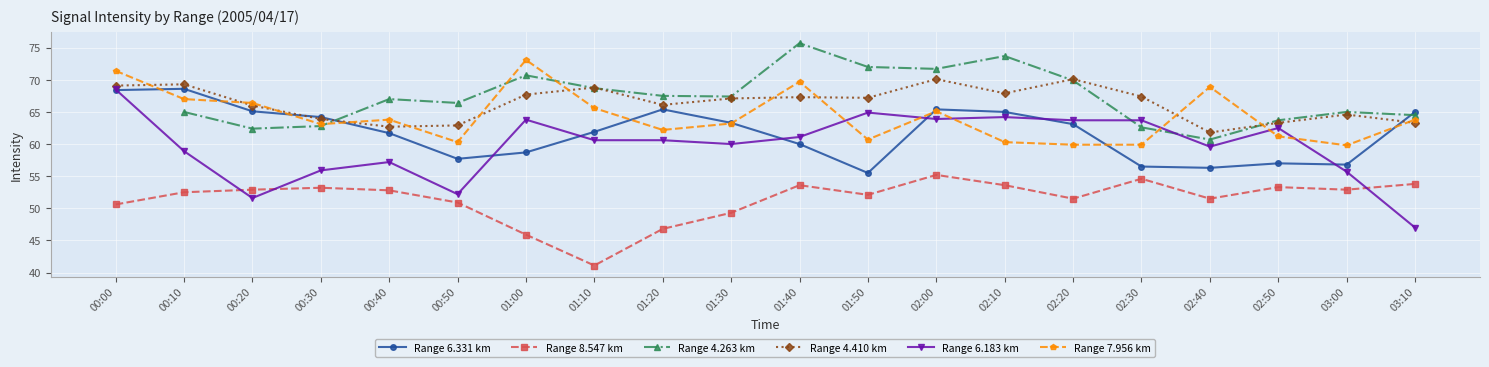

Count the number of categories in the chart.

20